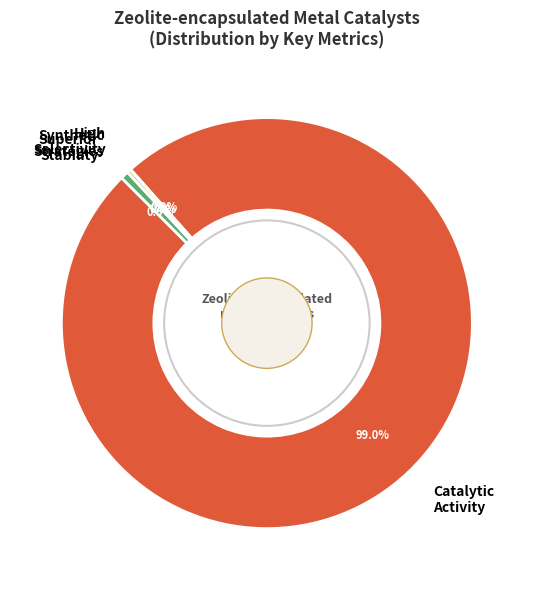

Which category has the biggest portion of the pie?

Catalytic Activity